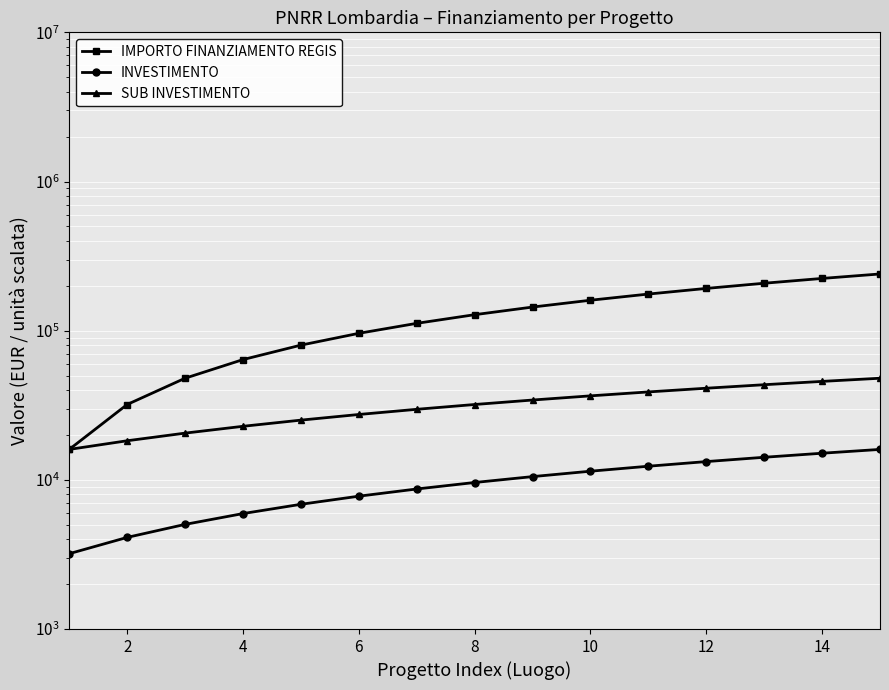

How many lines are shown in the chart?

3